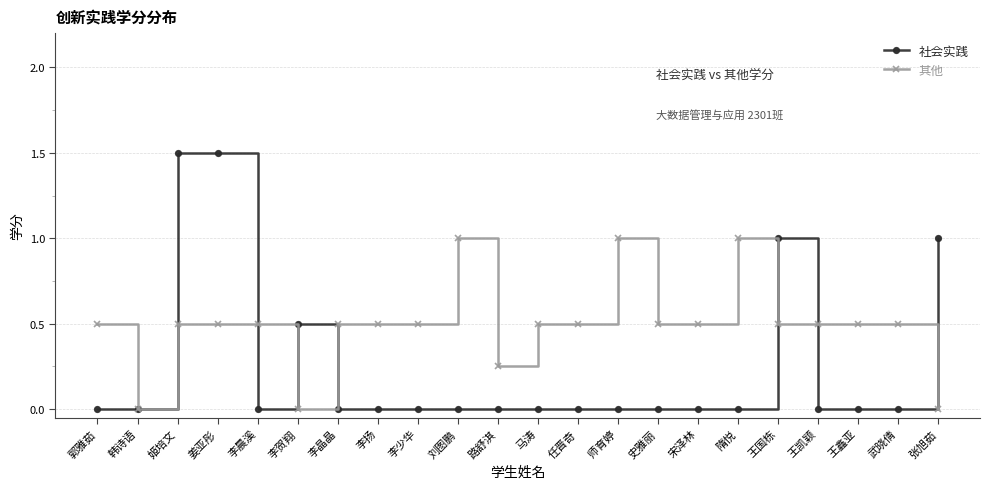

What is the label of the 18th point from the right?

李晨溪